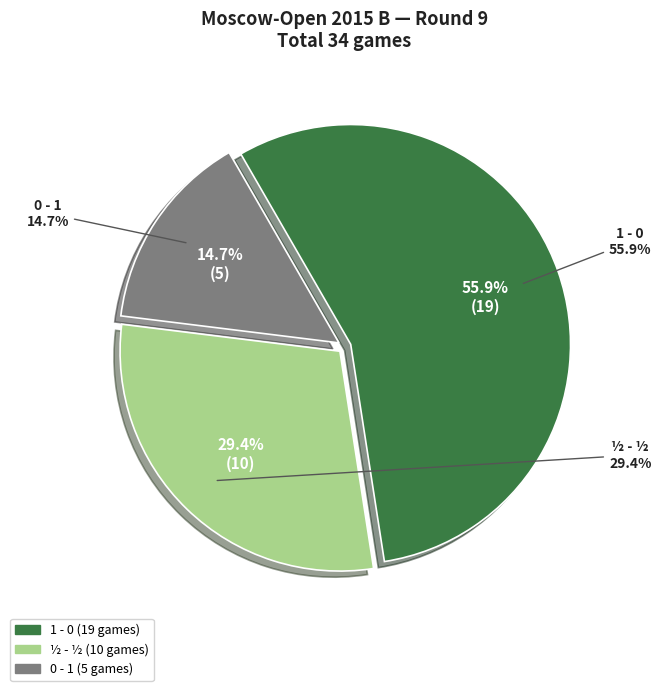

What is the majority slice?

1 - 0